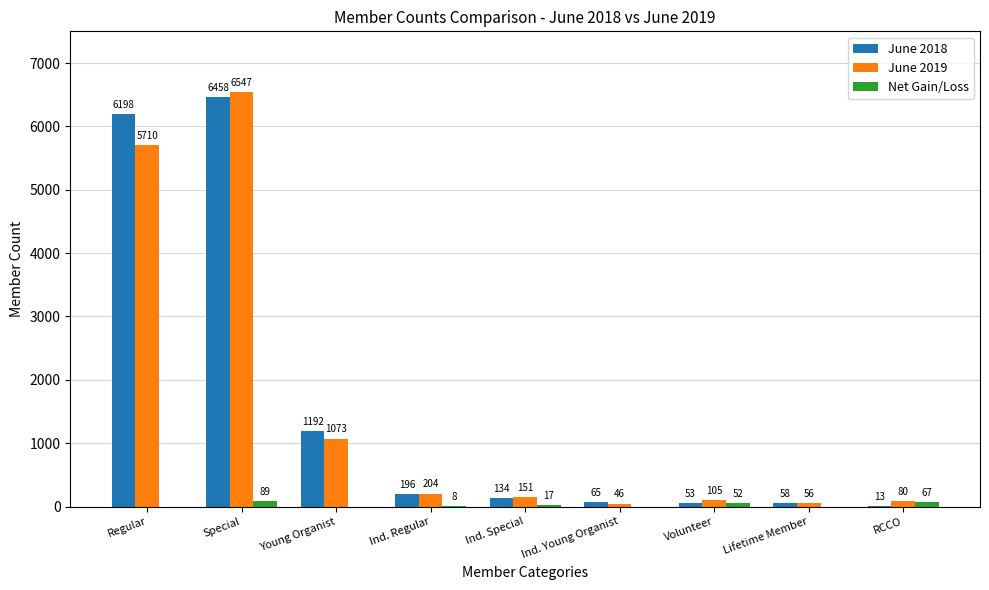

The value of June 2019 at Volunteer is 105. True or false?

True